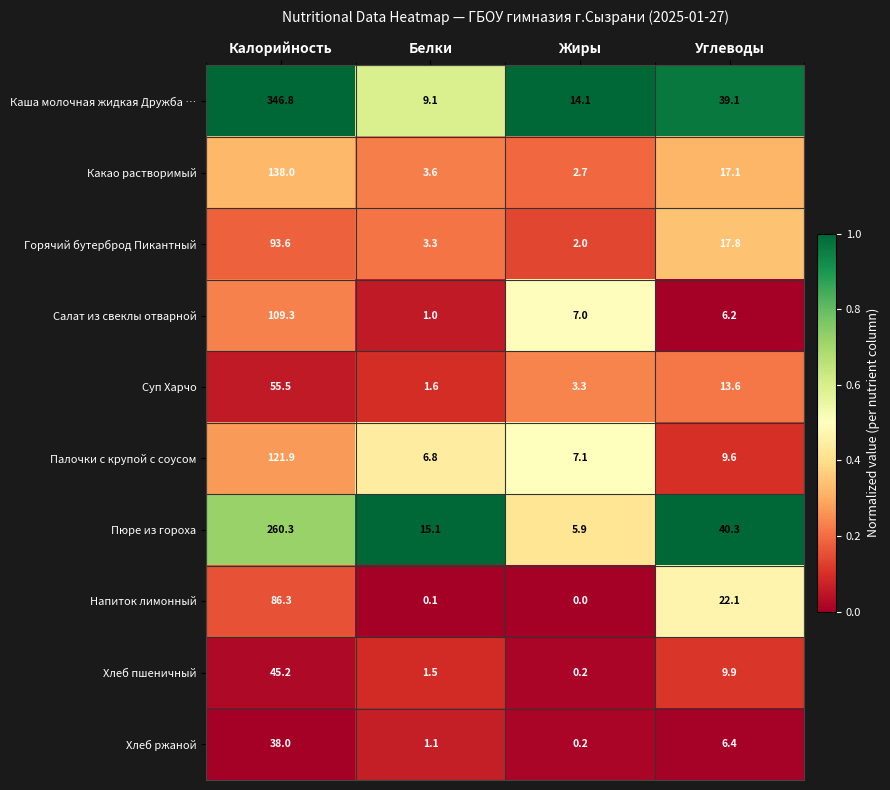

What is the difference between the maximum and minimum values in the Горячий бутерброд Пикантный series?

91.6